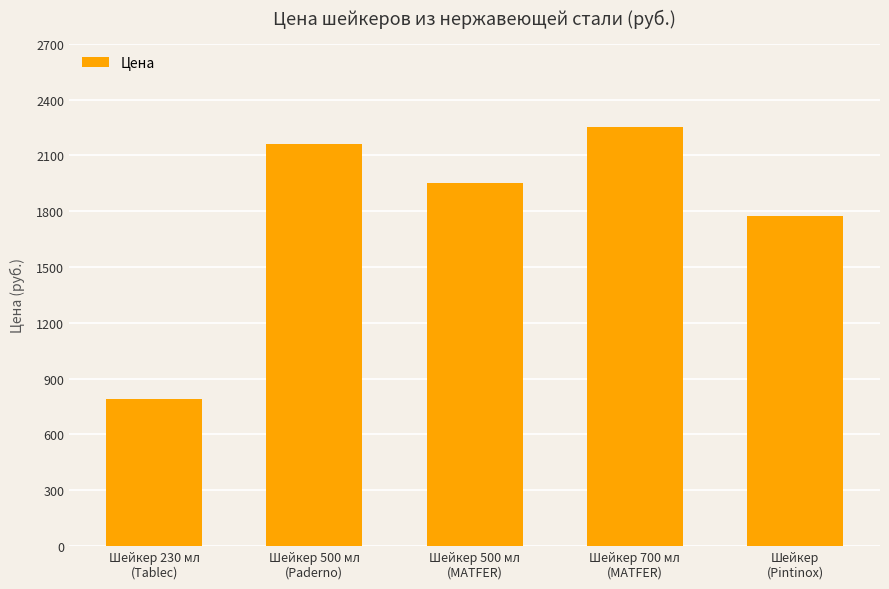

What is the average value?

1786